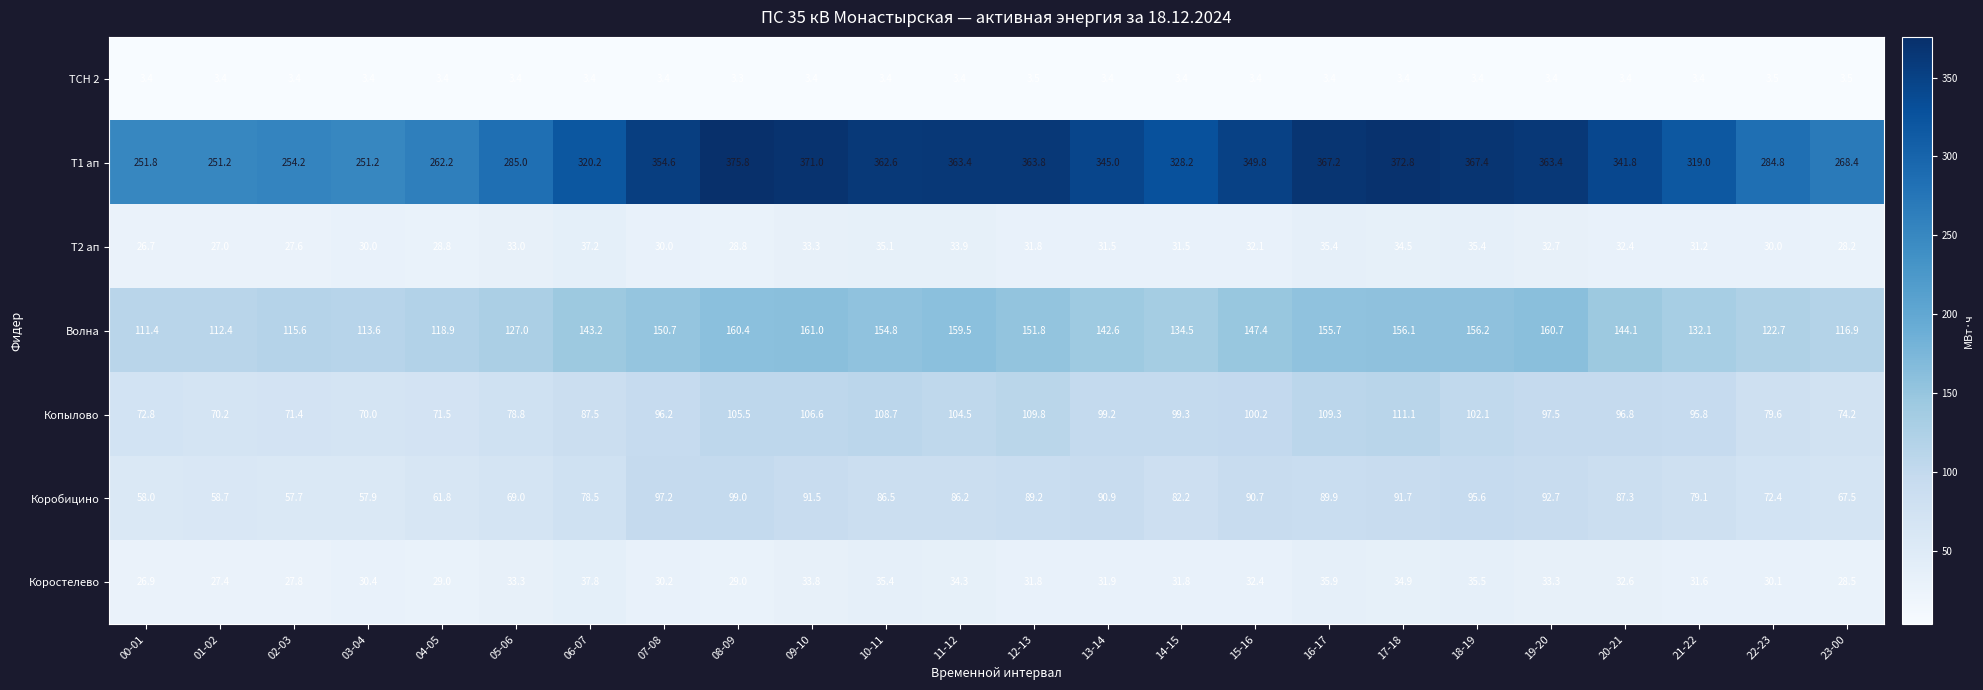

What is the difference between the highest and lowest values at 08-09?

372.5